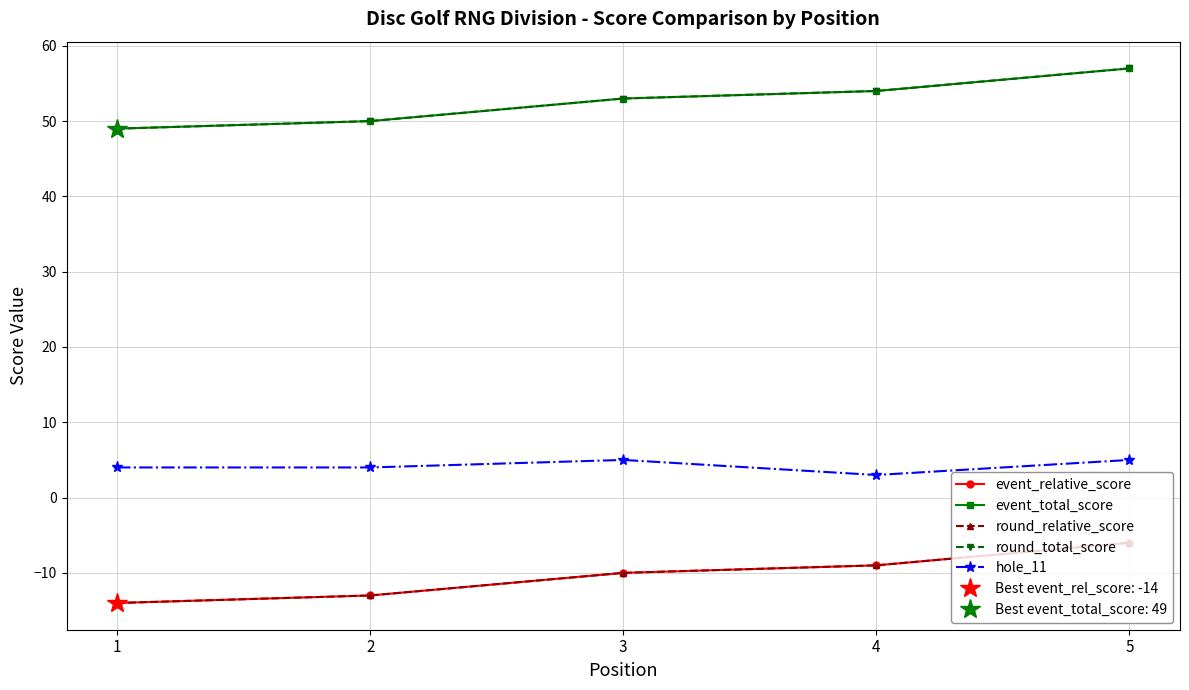

What is the difference between the second highest and second lowest values in the round_relative_score series?

4